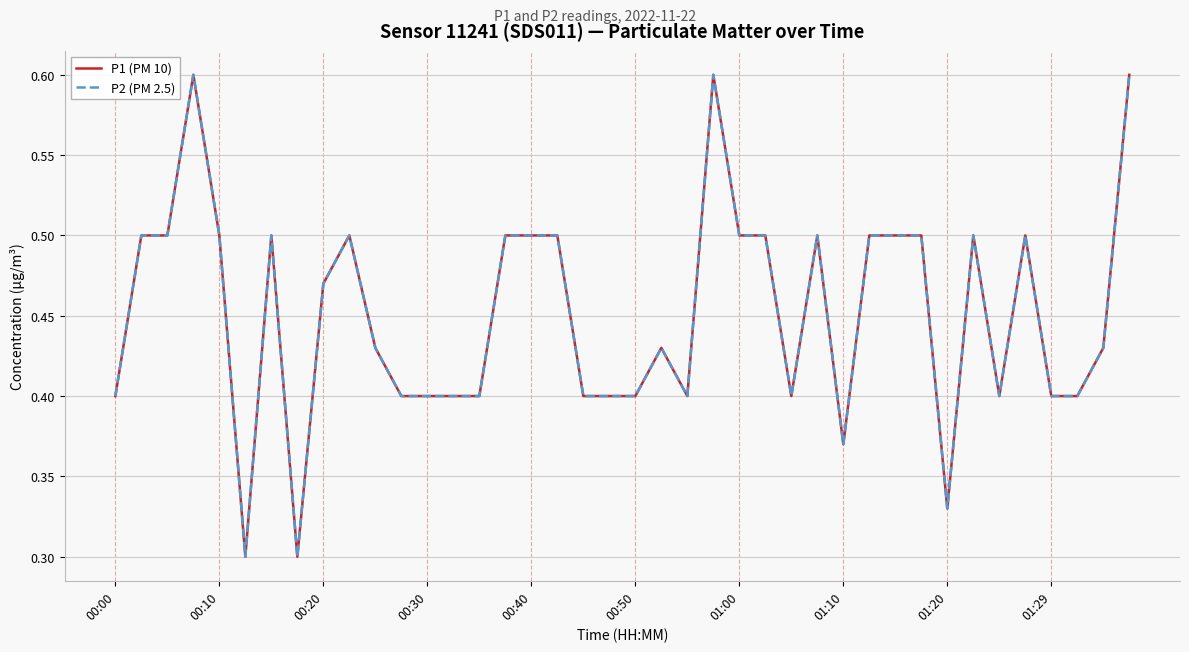

Does the chart display data point markers on the line(s)?

No